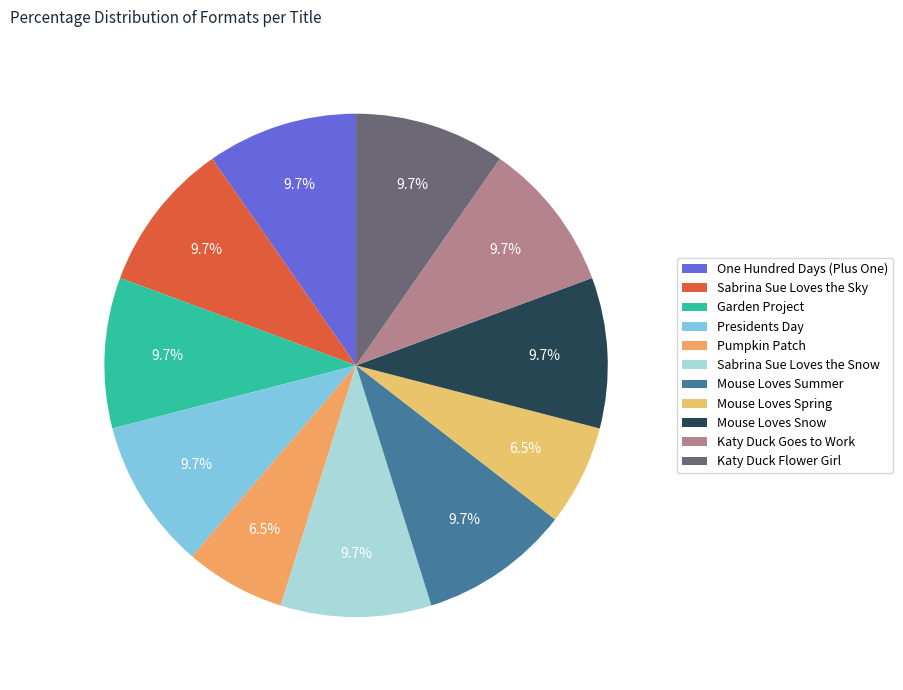

Is there any slice that represents more than half of the pie?

No